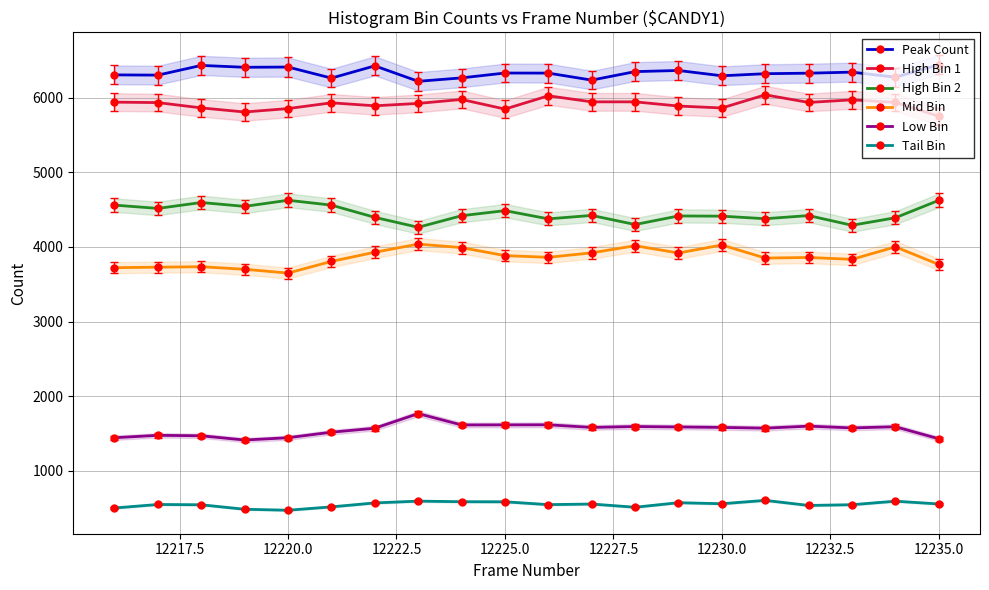

What is the highest value of the Peak Count series?

6439